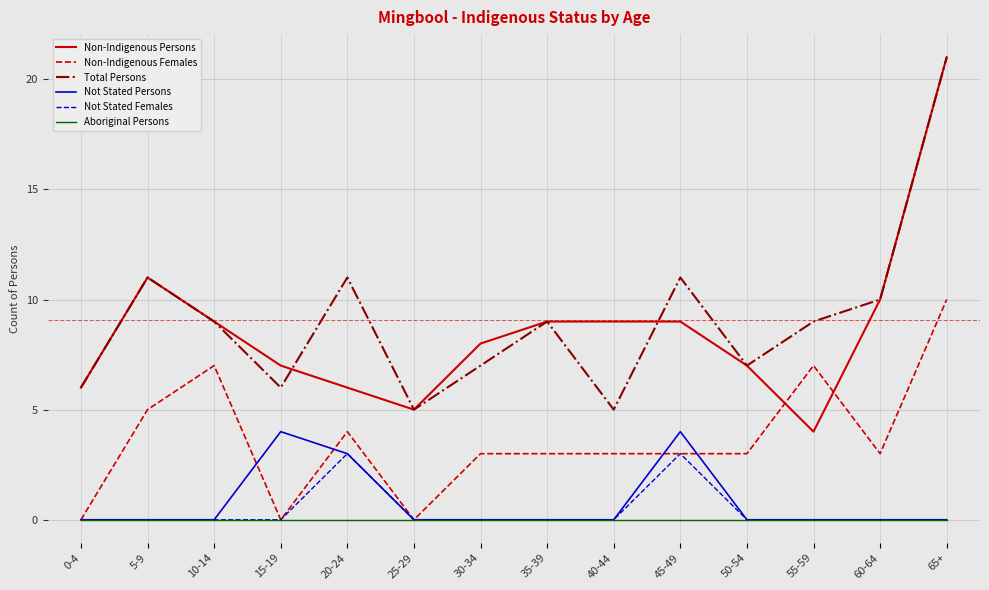

At which category does the chart reach its peak across all series?

65+